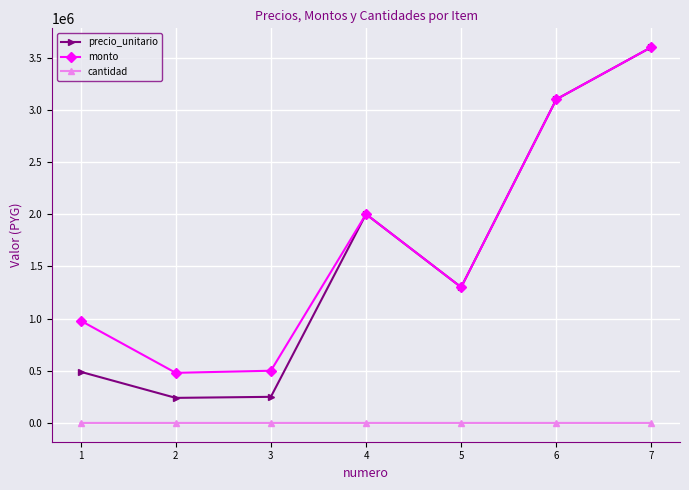

What is the difference between the maximum and minimum values in the monto series?

3120000